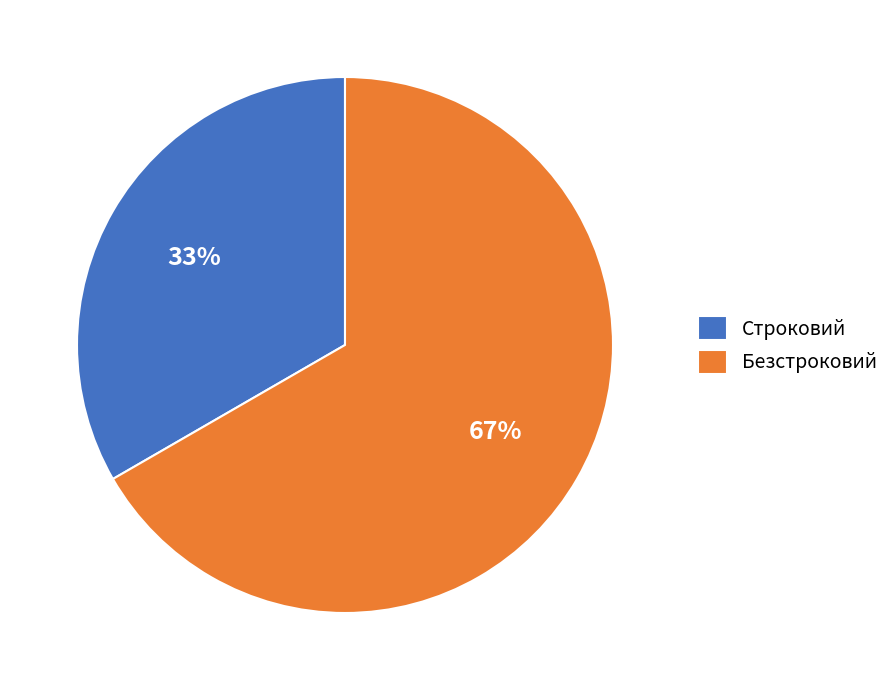

Do Строковий and Безстроковий together represent more than half of the pie?

Yes